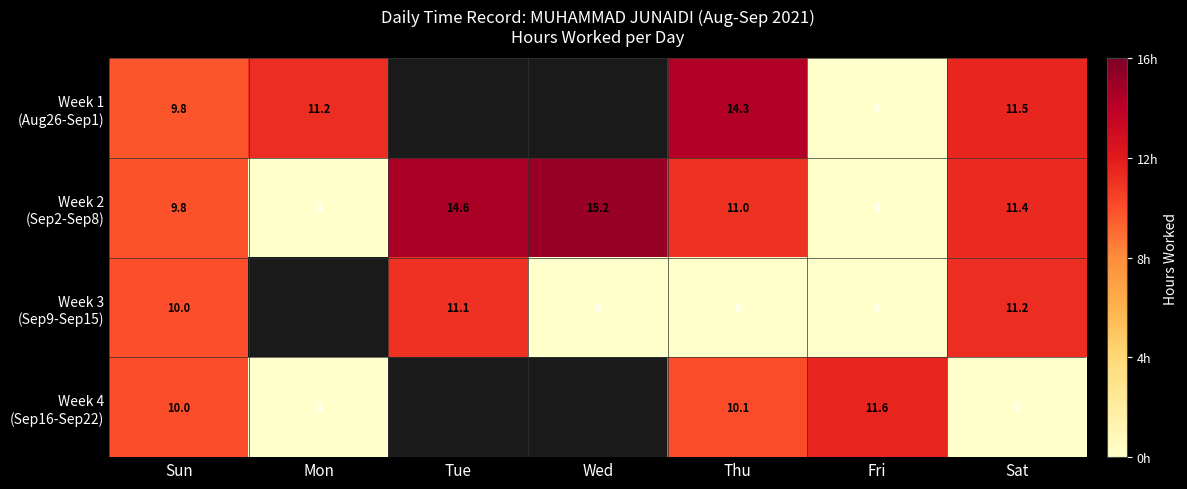

Which category has the highest value in the Week 2 (Sep2-Sep8) series?

Wed